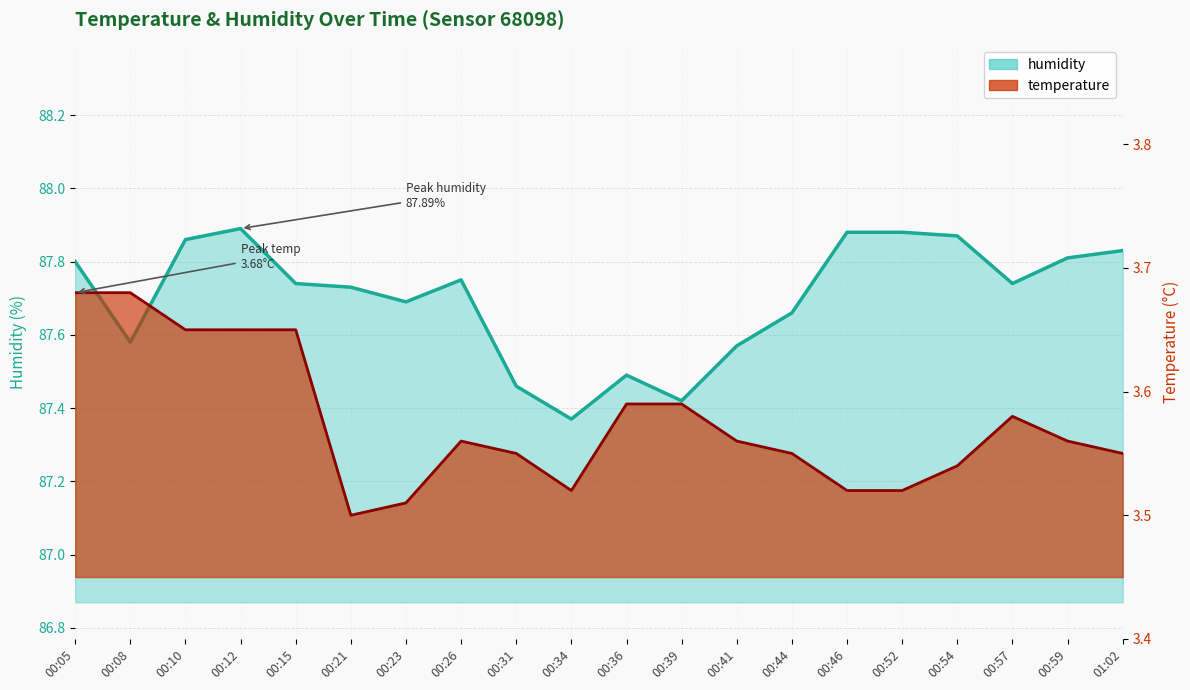

At how many categories does at least one series exceed 86?

20